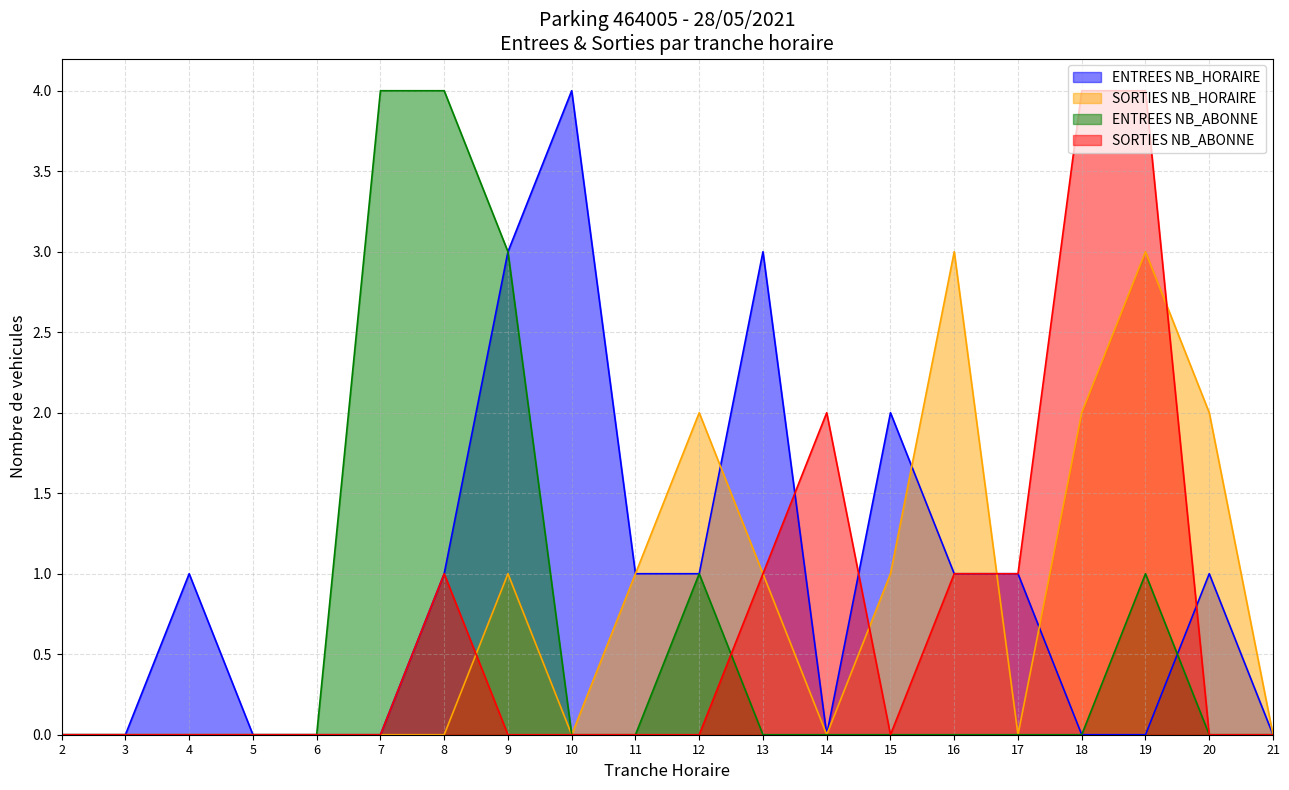

Rank the series by their maximum value, from highest to lowest.

ENTREES NB_HORAIRE, ENTREES NB_ABONNE, SORTIES NB_ABONNE, SORTIES NB_HORAIRE